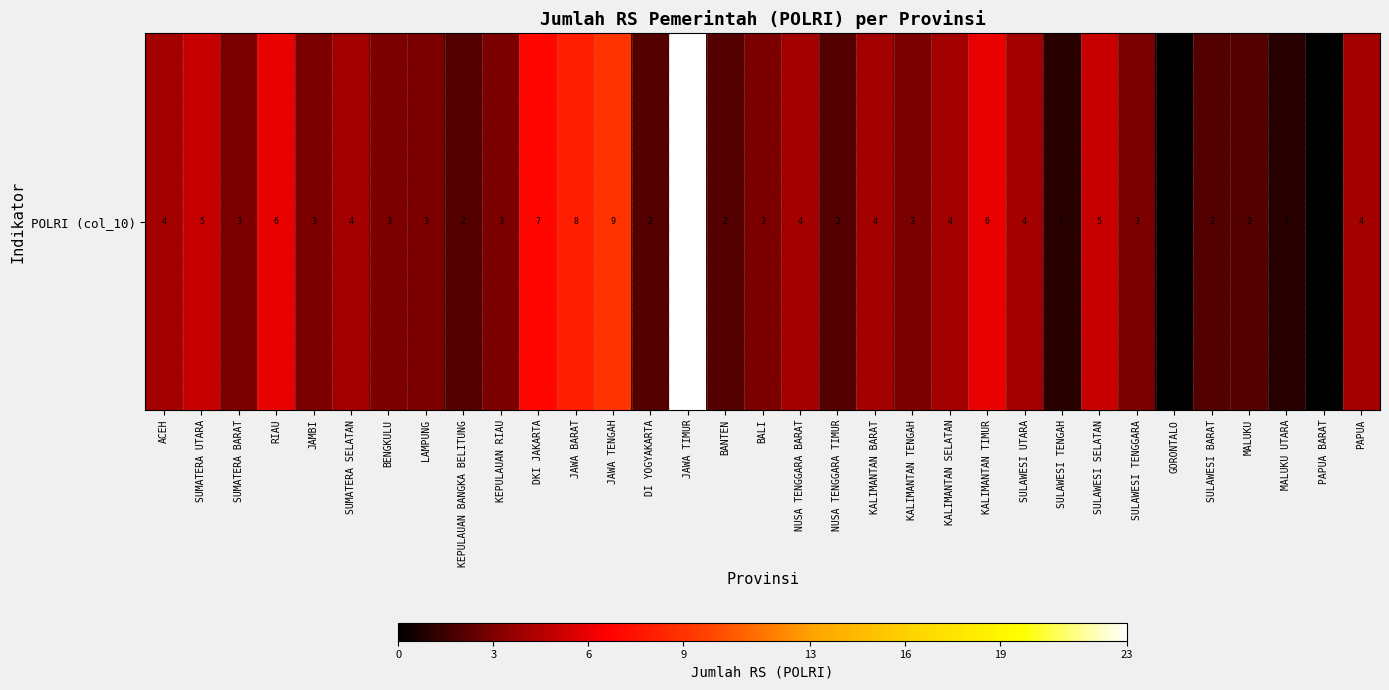

What is the difference between the second highest and second lowest values?

9